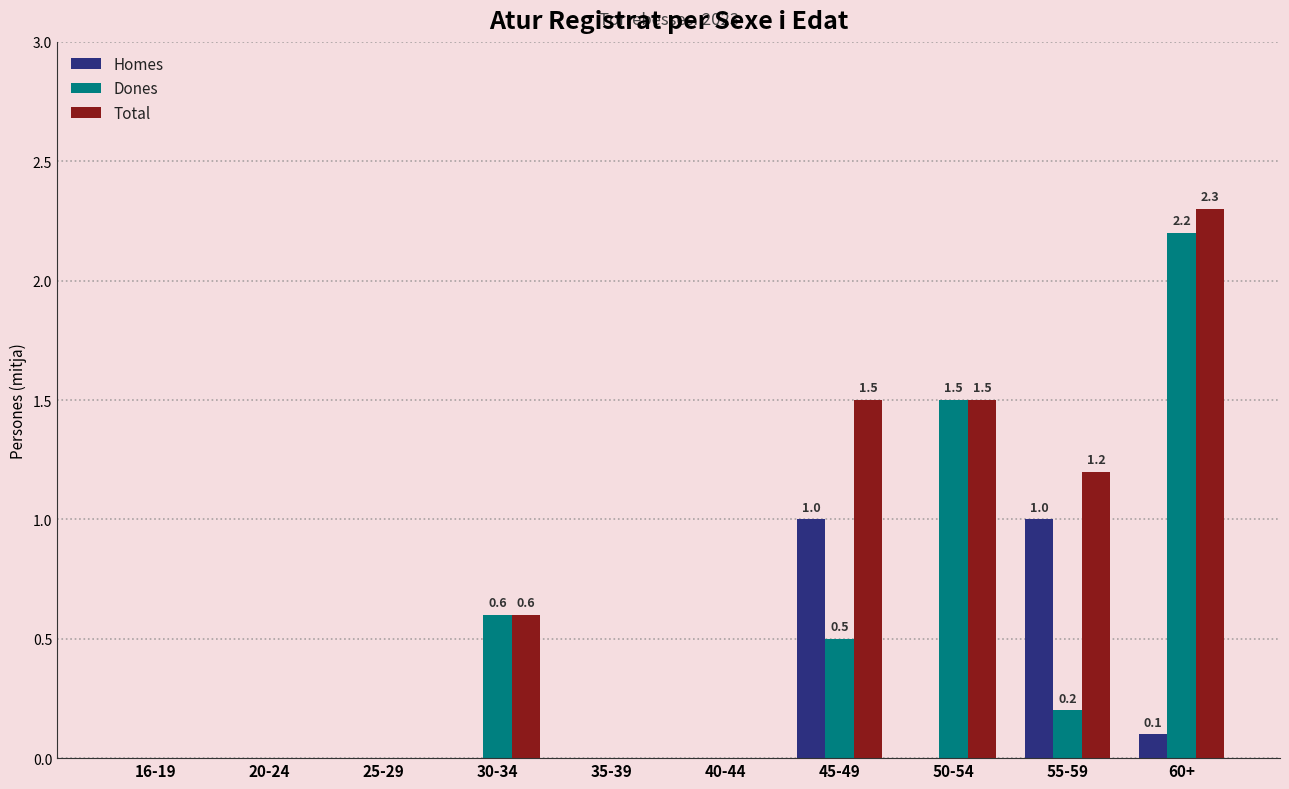

Is it true that Homes equals 0.0 at 25-29?

True